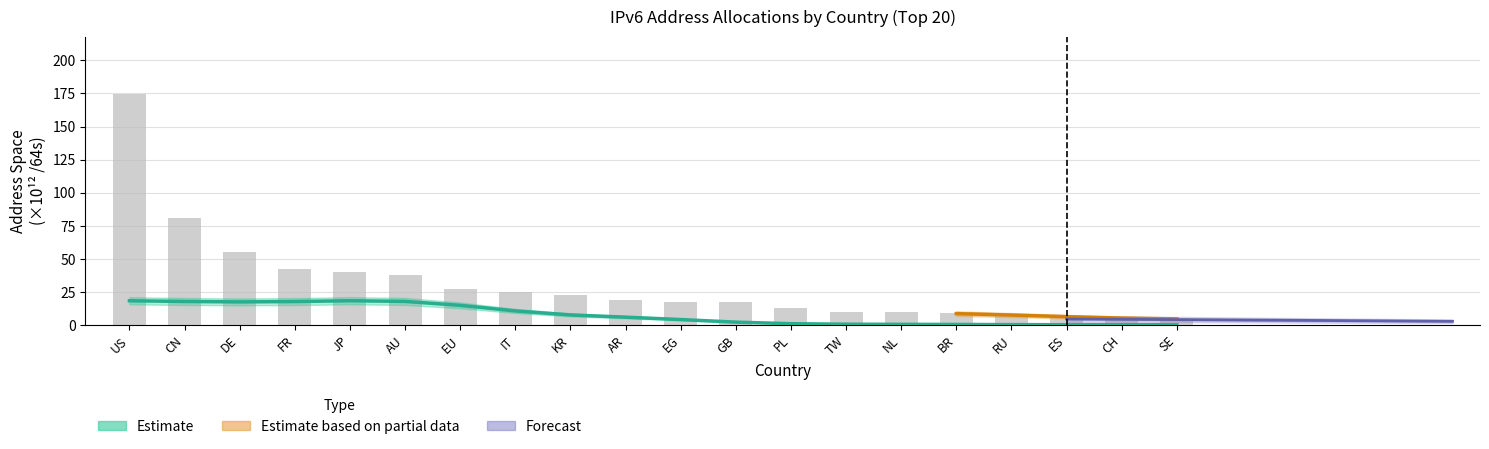

Does the chart contain any negative values?

No